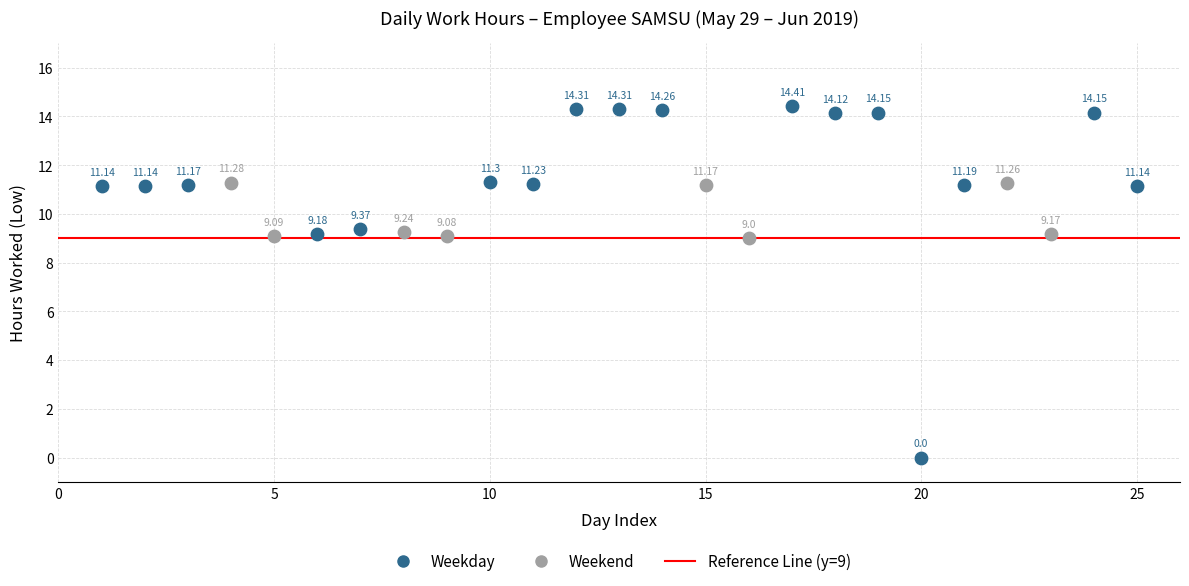

Which series contains the highest Y value?

Weekday